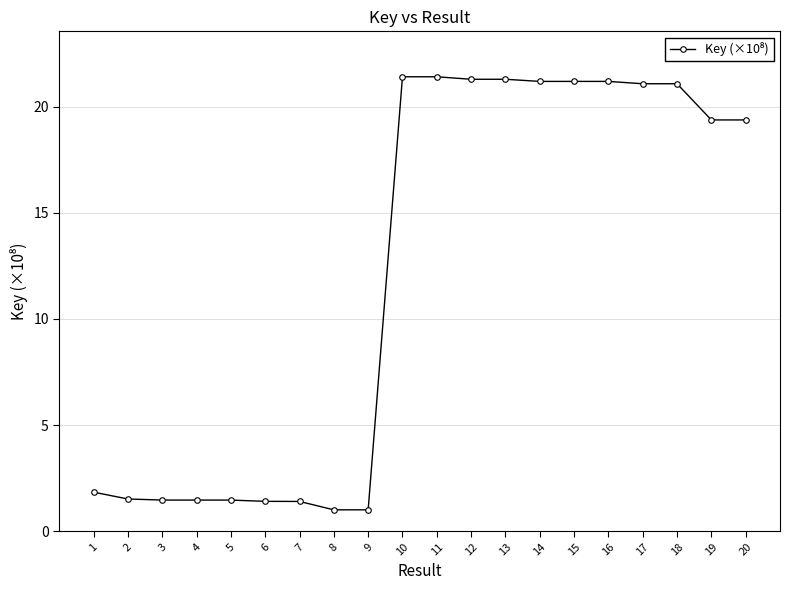

What is the smallest value displayed?

1.0